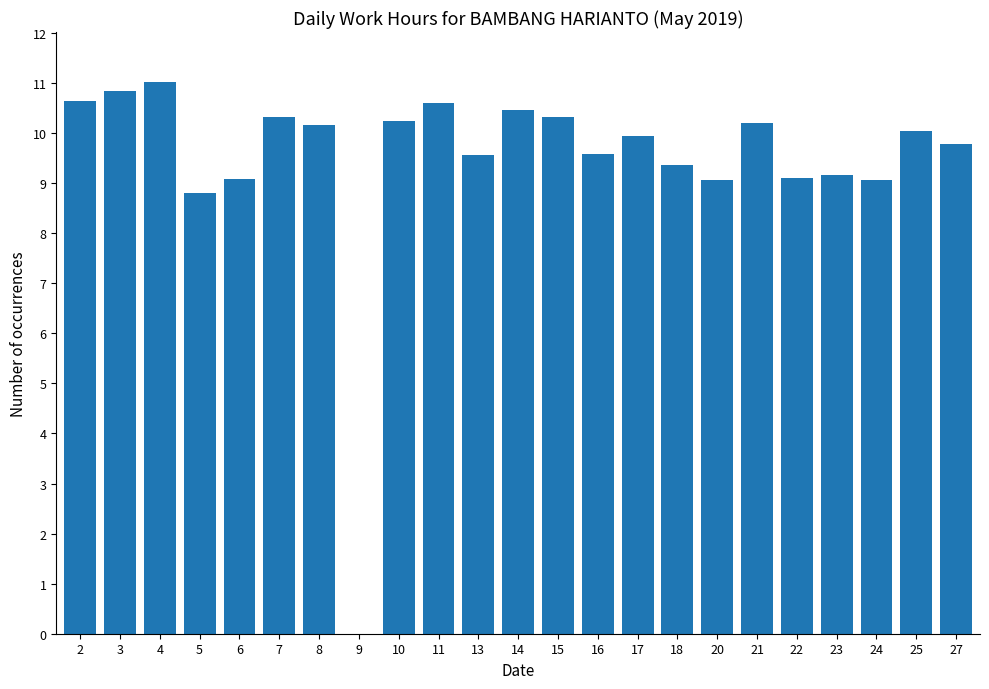

Between 3 and 16, which is larger?

3